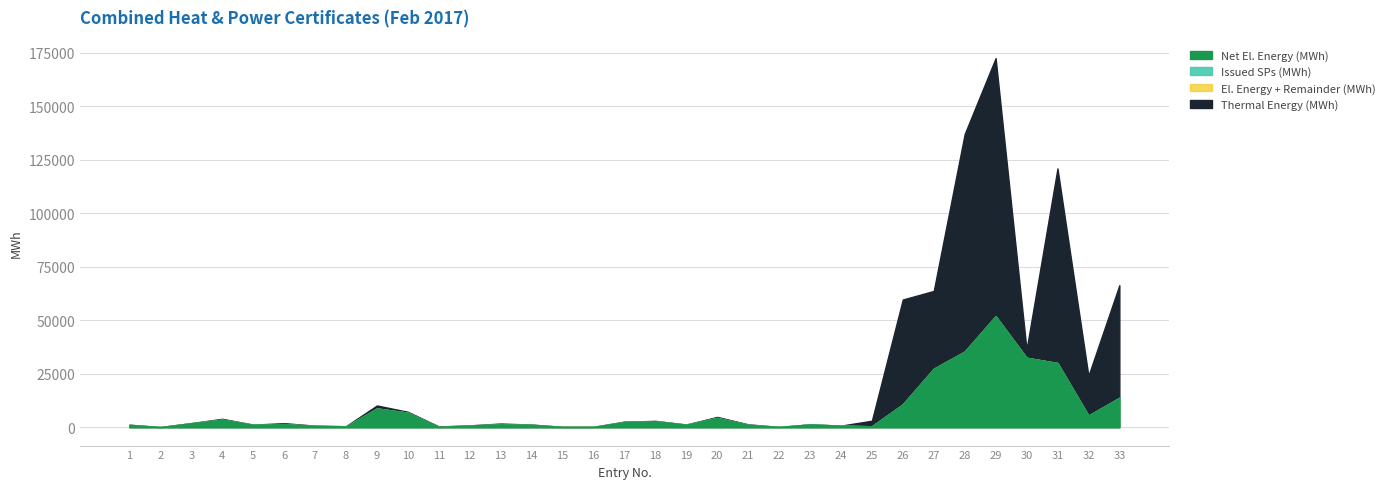

How many lines are shown in the chart?

4